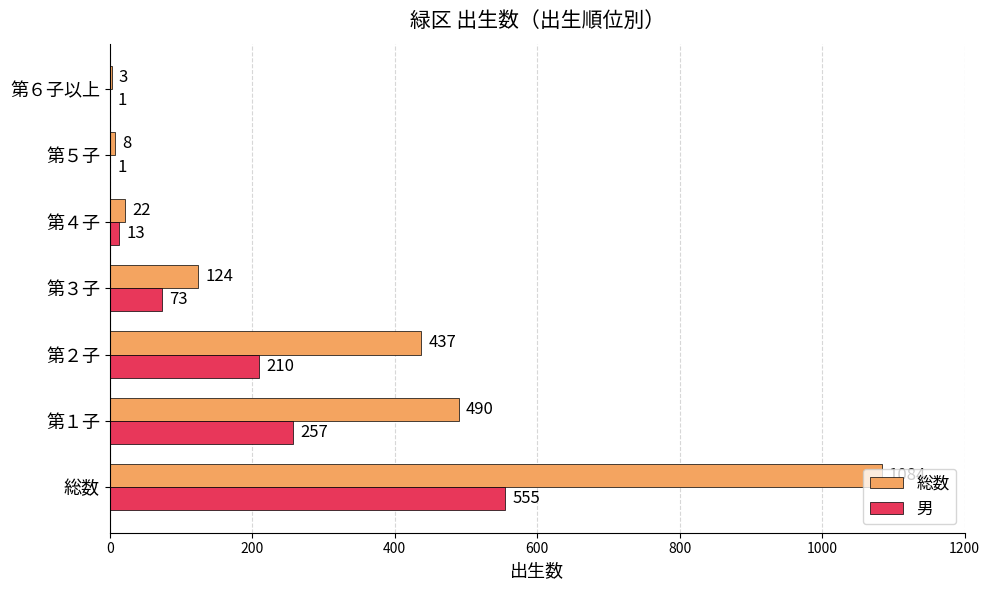

What is the sum of all 総数 values?

2168